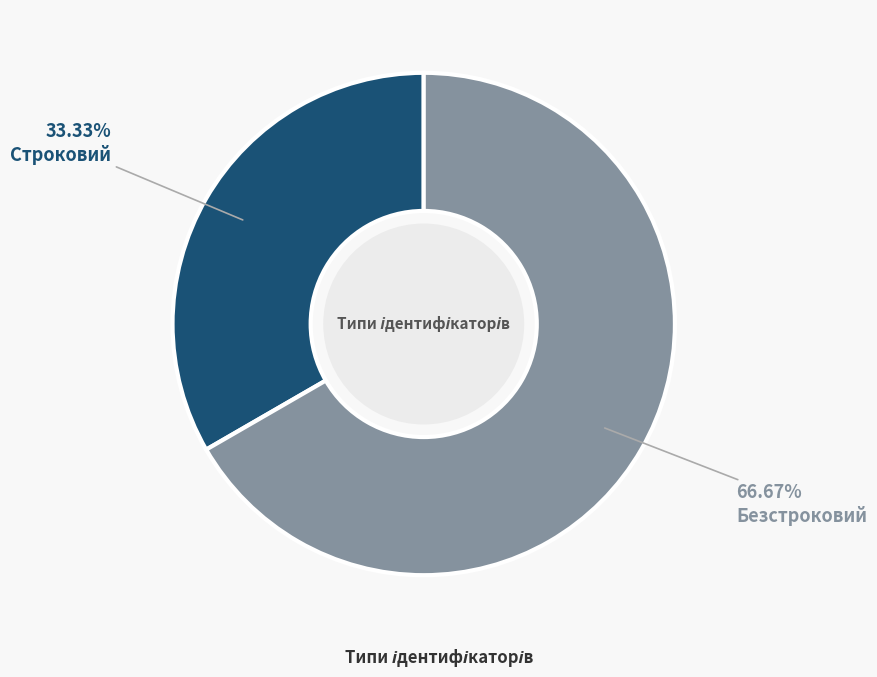

How many segments does this pie chart have?

2